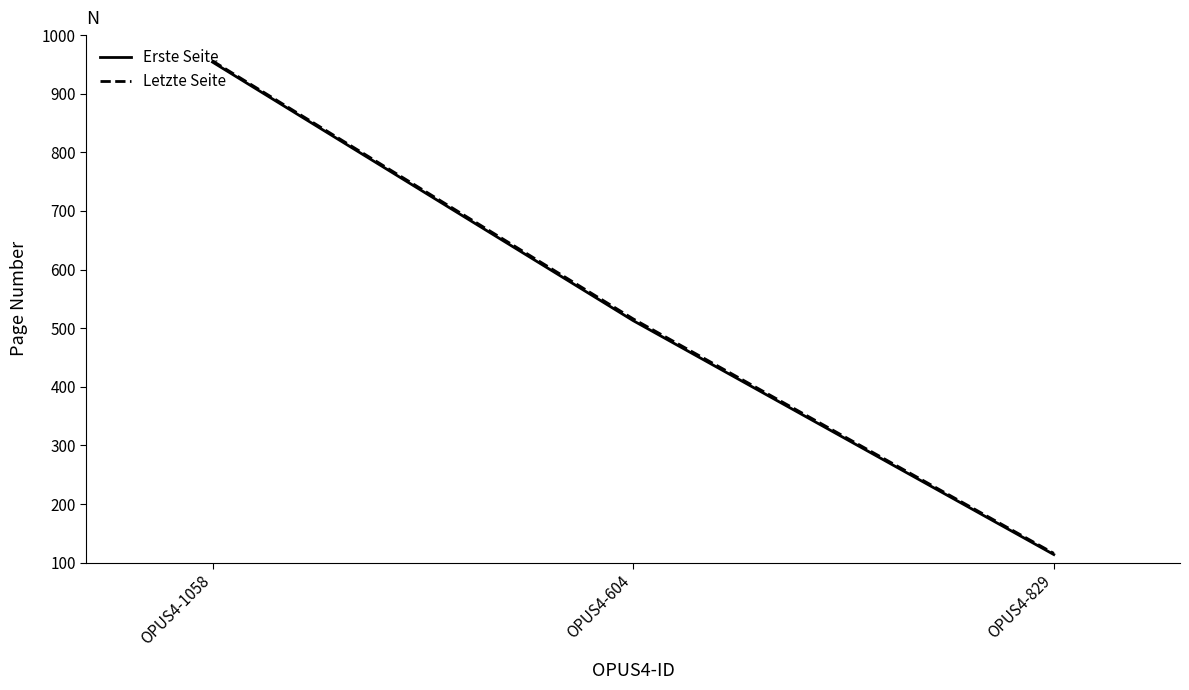

What is the difference between the highest and lowest values at OPUS4-604?

3